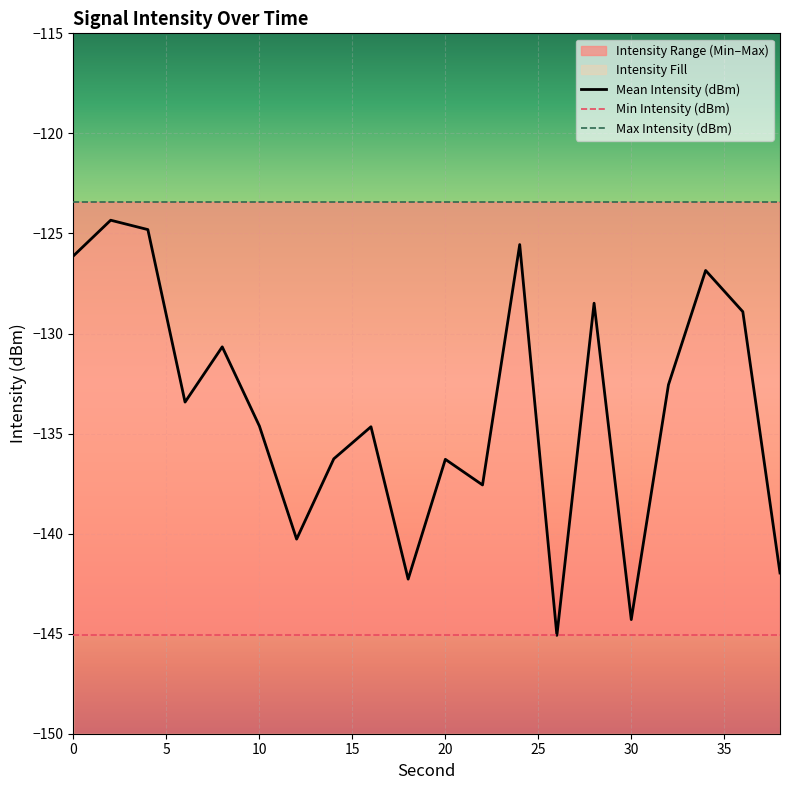

True or false: Mean Intensity (dBm) and Min Intensity (dBm) cross at least once.

False